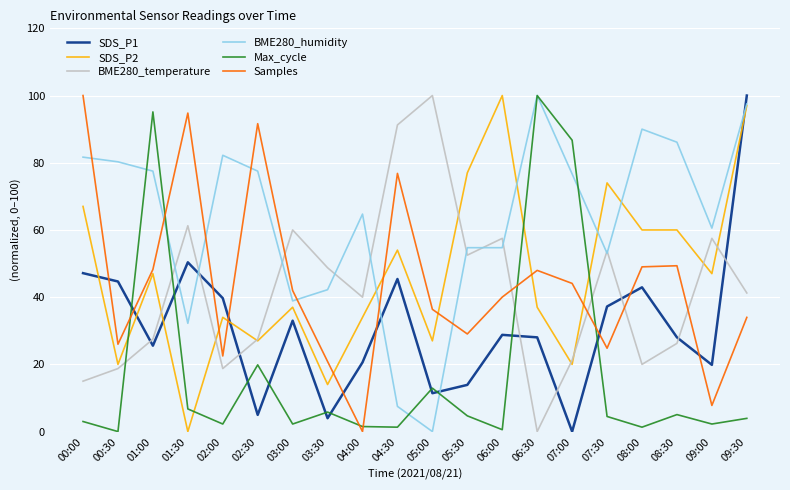

True or false: SDS_P2 and Samples cross at least once.

True